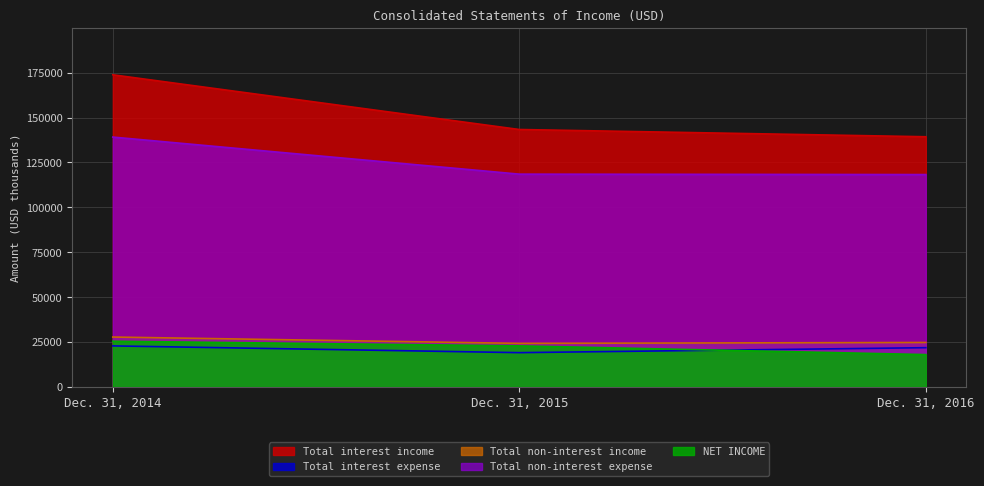

Where is Total interest expense nearest to the value 20996?

Dec. 31, 2016